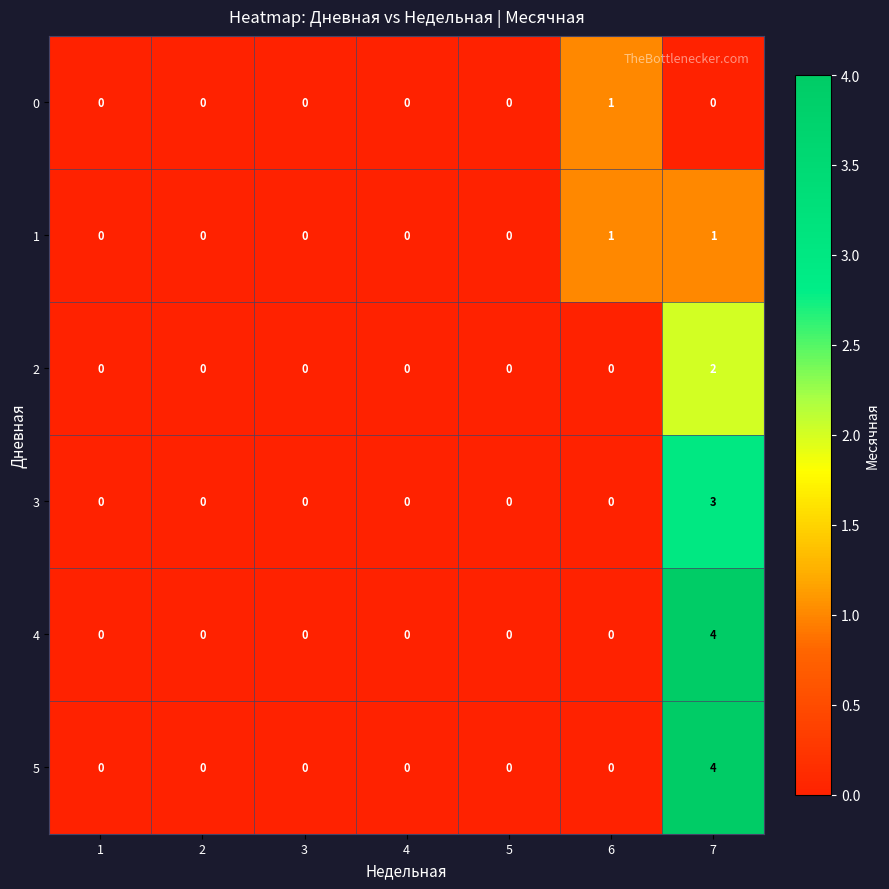

What is the spread (max minus min) of values at 7?

4